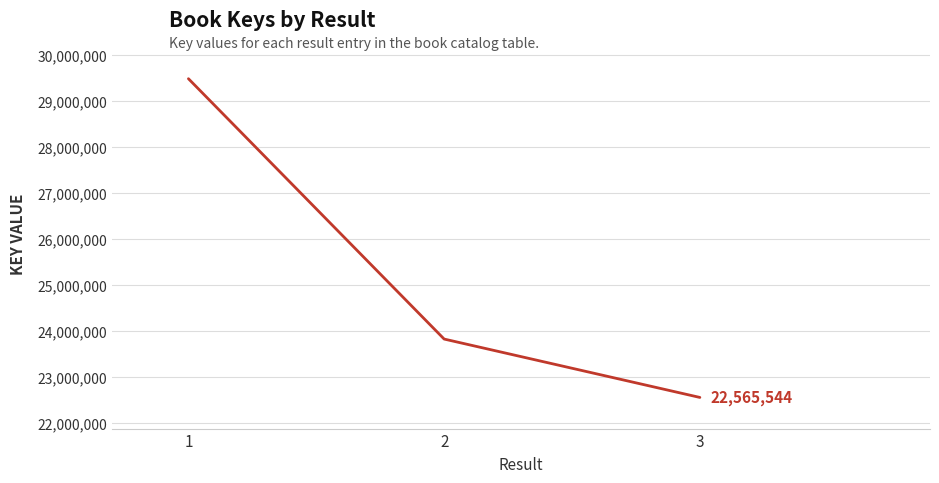

Count the values in the range 22565544 to 29492217.

3